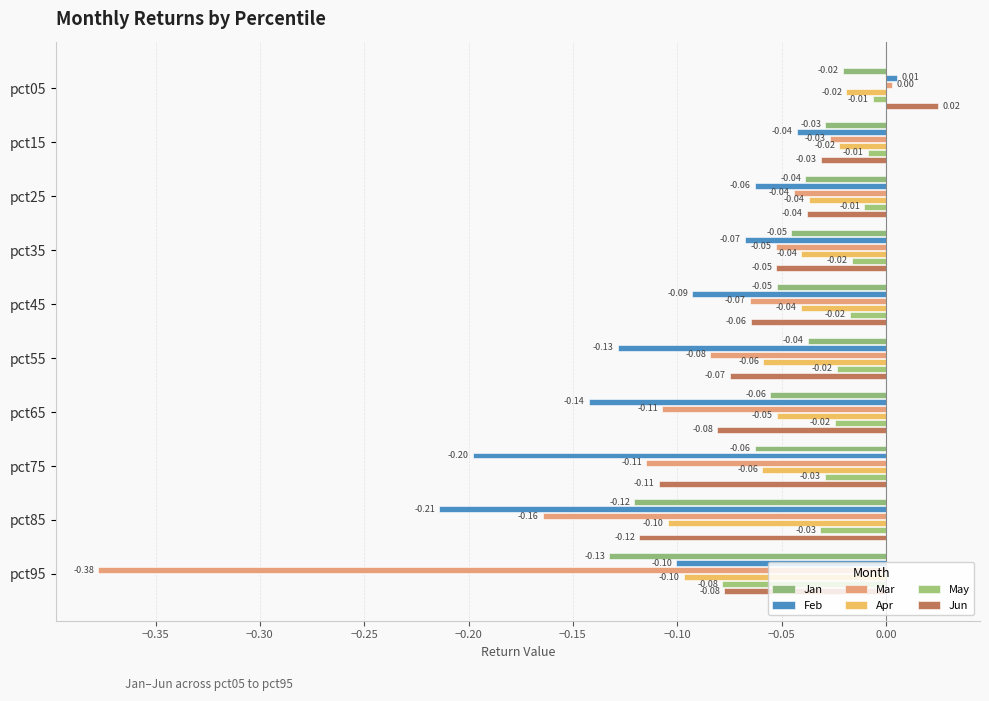

Where is Jan nearest to the value 0?

pct05